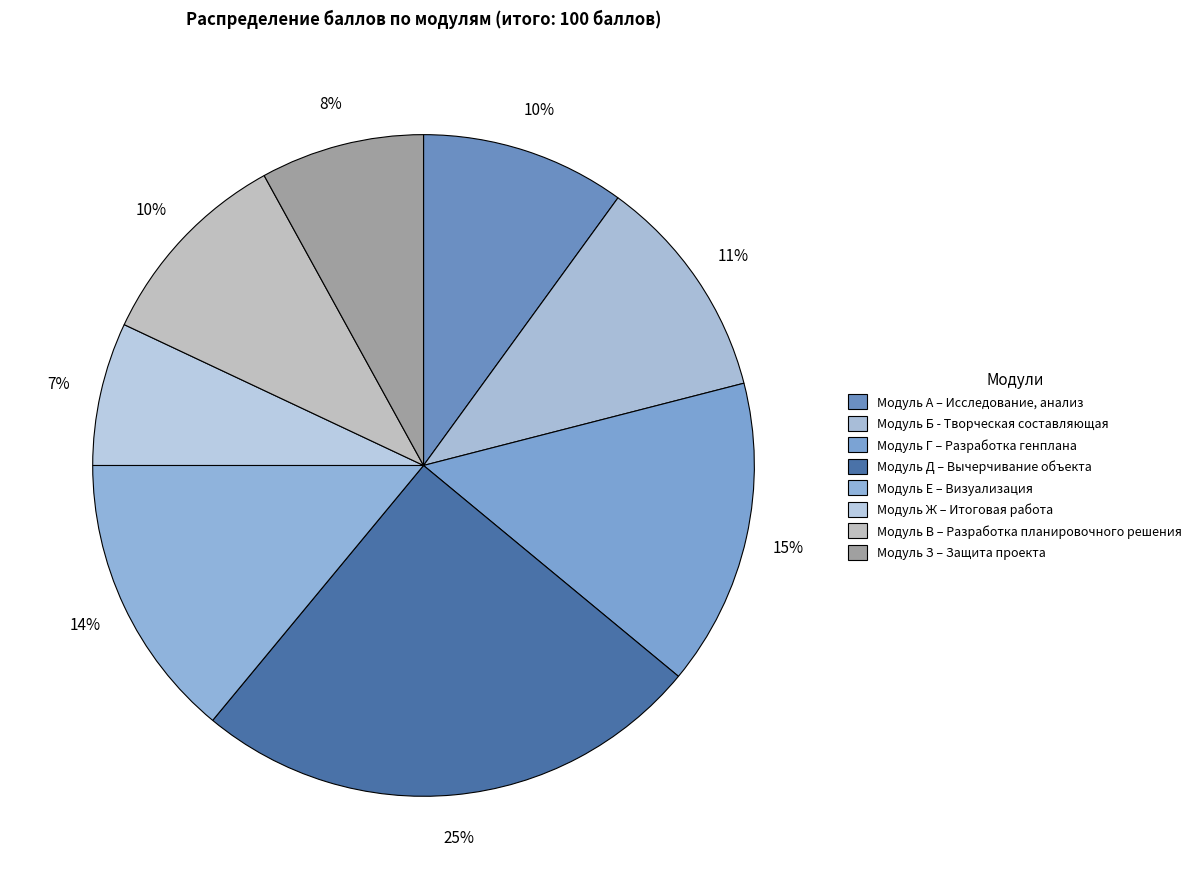

What is the smallest slice in the pie chart?

Модуль Ж – Итоговая работа